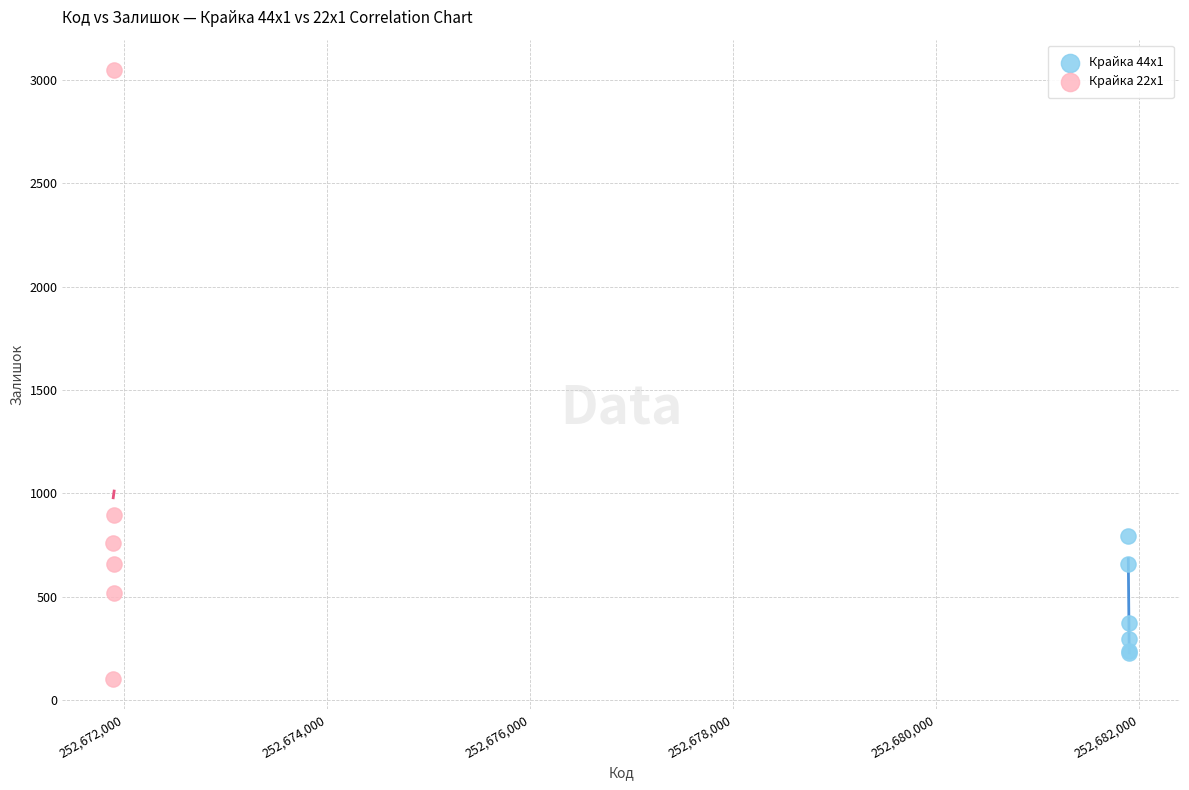

Which series has the widest spread of Y values?

Крайка 22x1